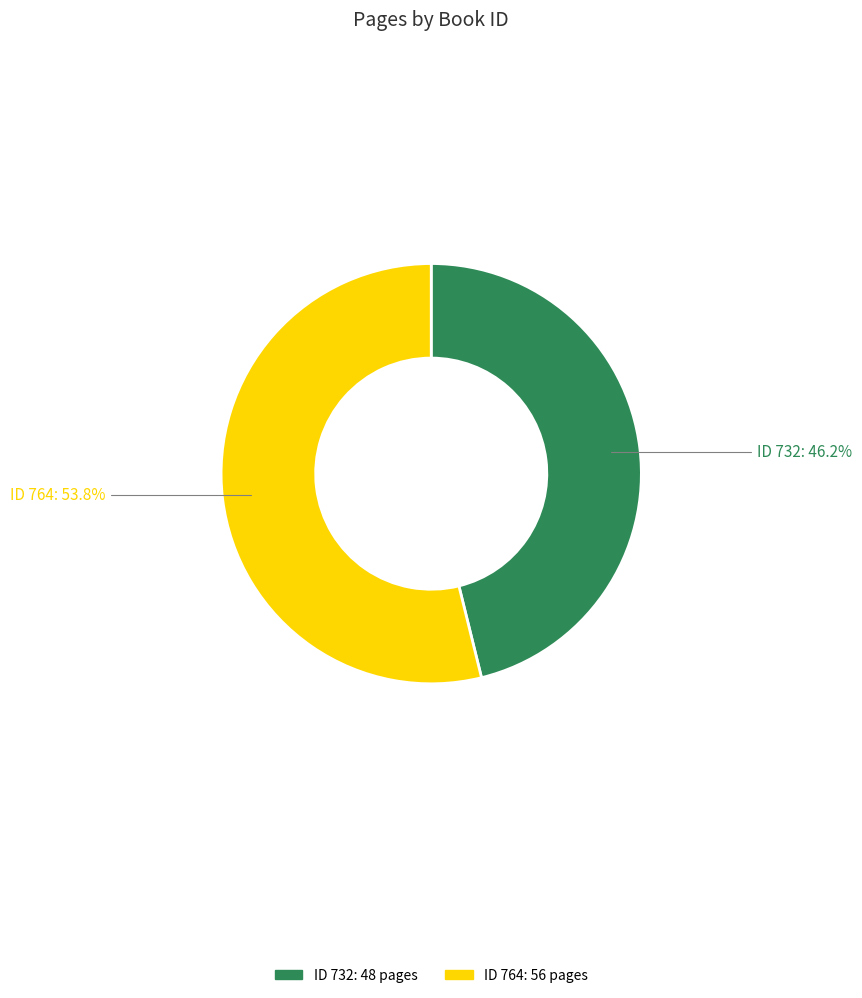

To the nearest percent, what is the difference between the largest and smallest slice percentages?

8%